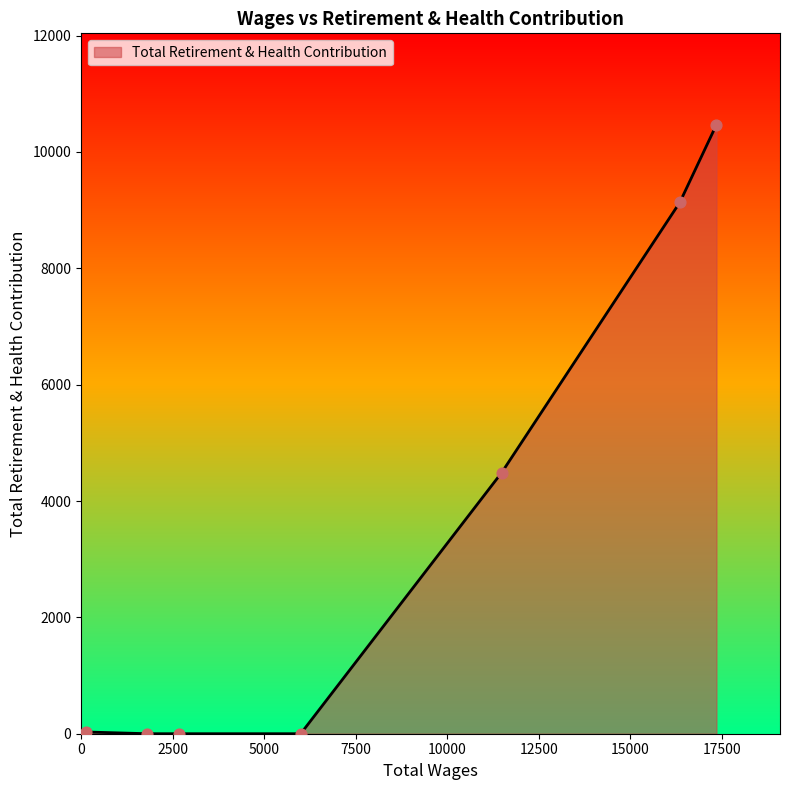

What is the maximum value shown in the chart?

10468